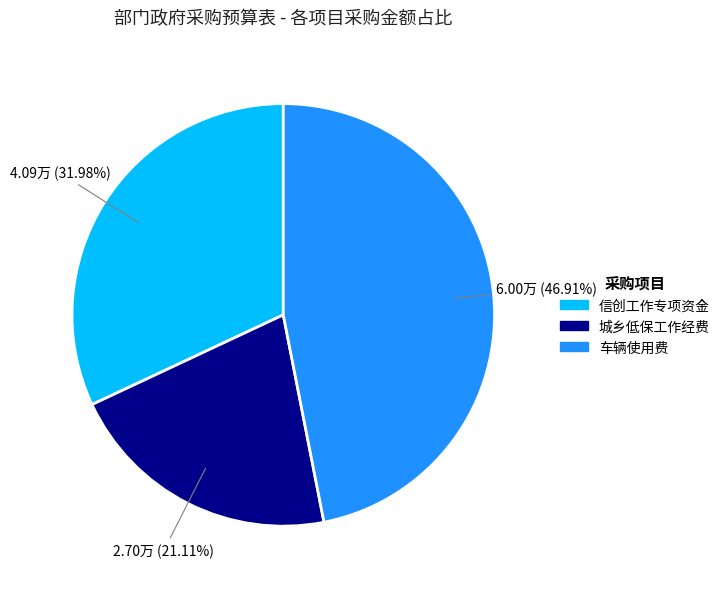

Is it true that 城乡低保工作经费 is 13% of the pie?

False